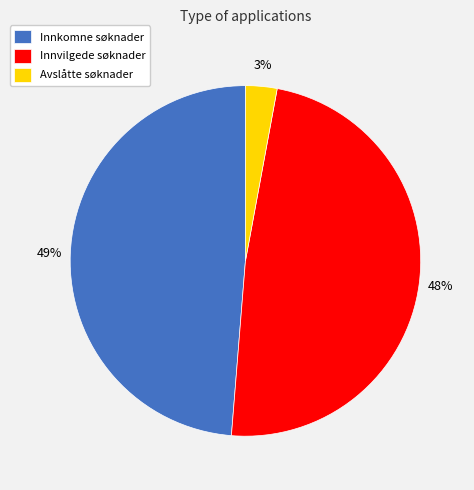

Count the number of slices in the pie.

3